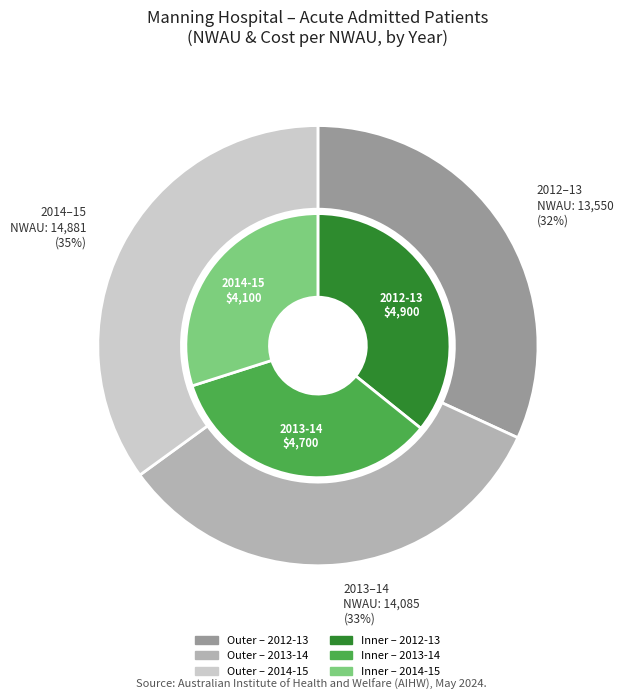

Between 1 and 2, which series saw the biggest shift?

2012-13